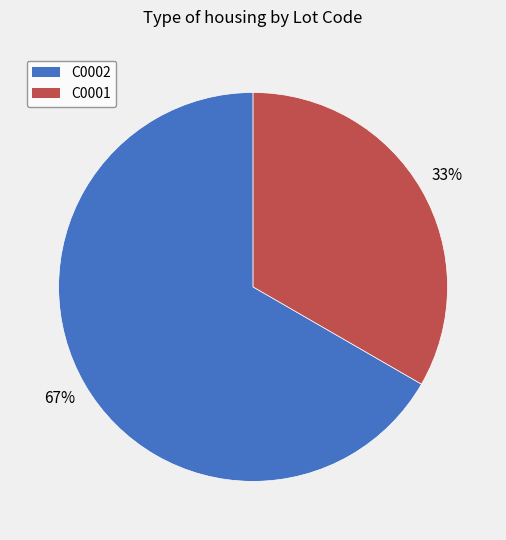

Which slice is the largest?

C0002